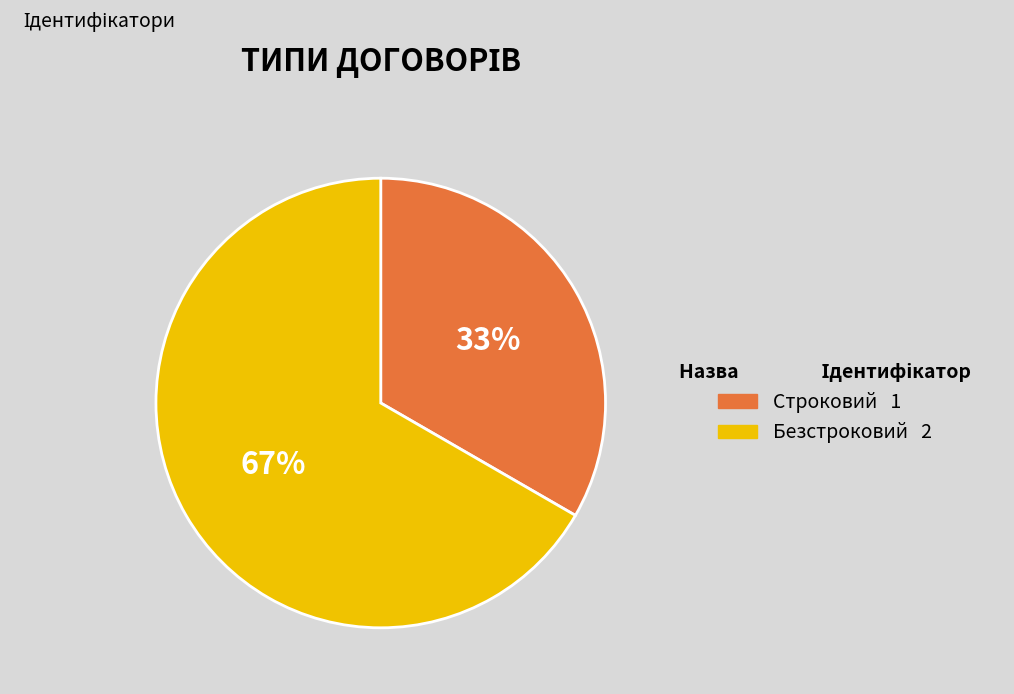

To the nearest percent, what is the average slice percentage?

50%